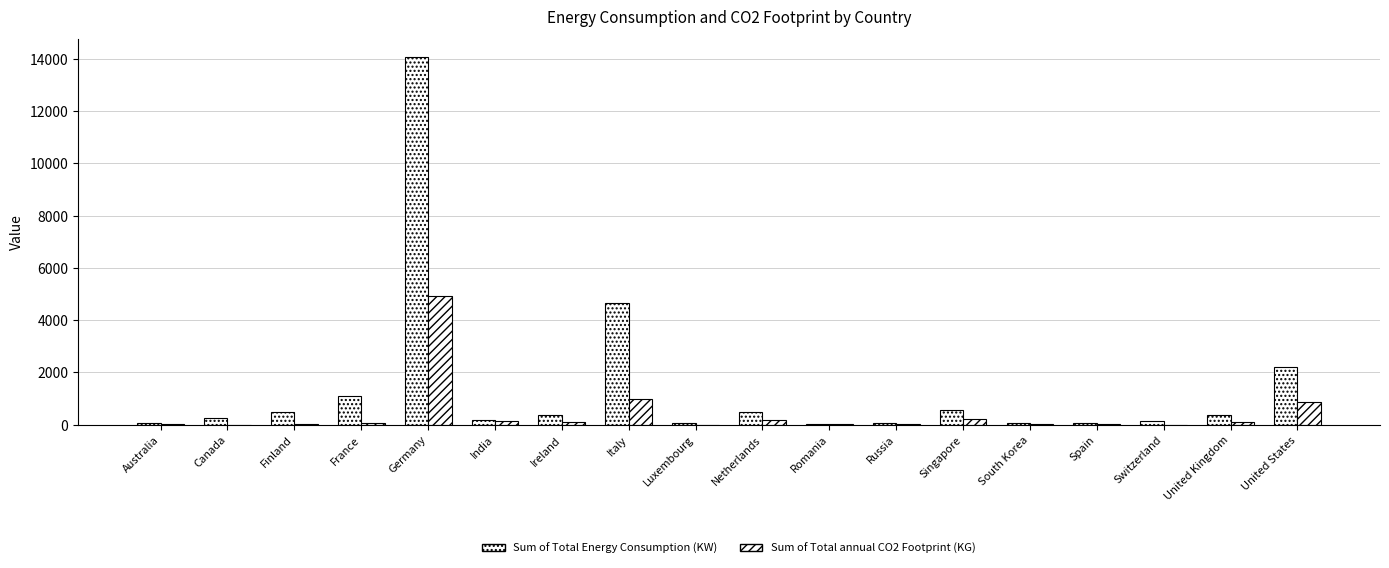

List the labels in order of Sum of Total Energy Consumption (KW) value, largest first.

Germany, Italy, United States, France, Singapore, Netherlands, Finland, Ireland, United Kingdom, Canada, India, Switzerland, Australia, Russia, South Korea, Spain, Luxembourg, Romania